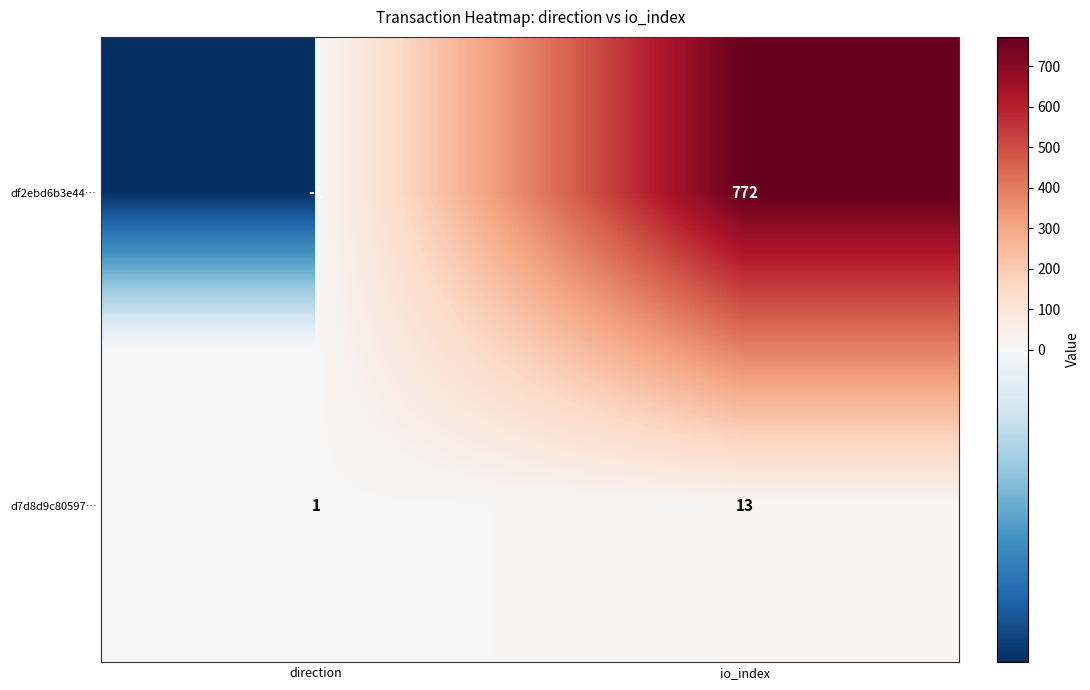

What is the total value across all series at io_index?

785